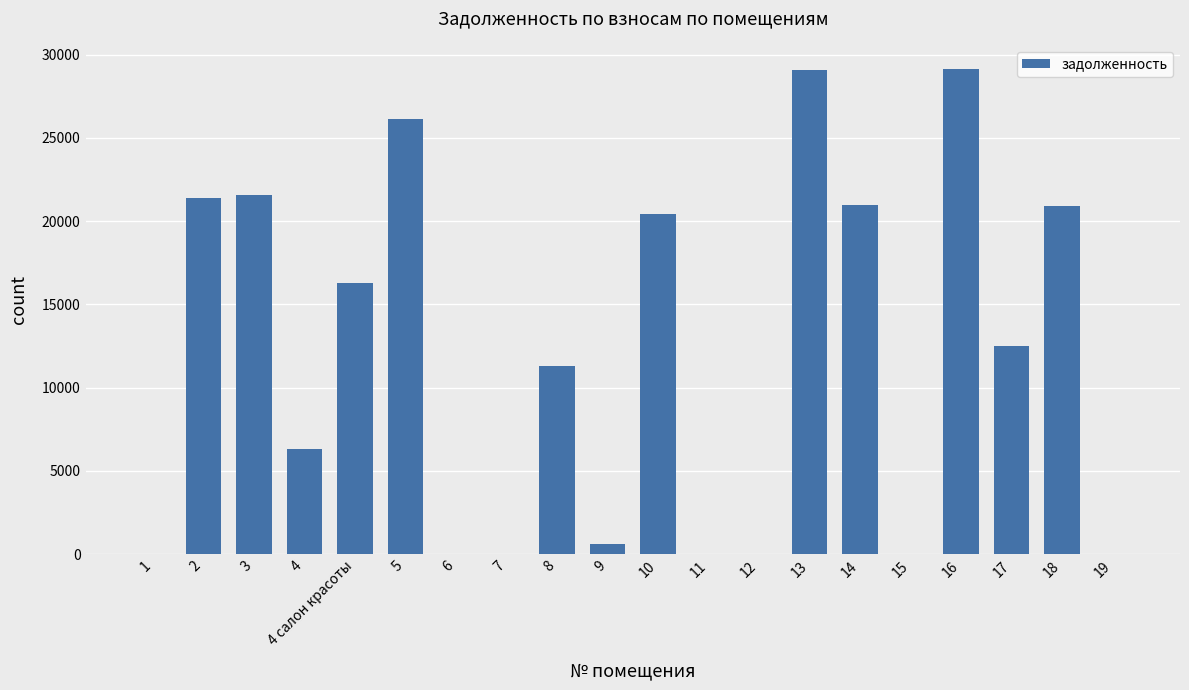

What is the change in value from 4 to 16?

+22786.6